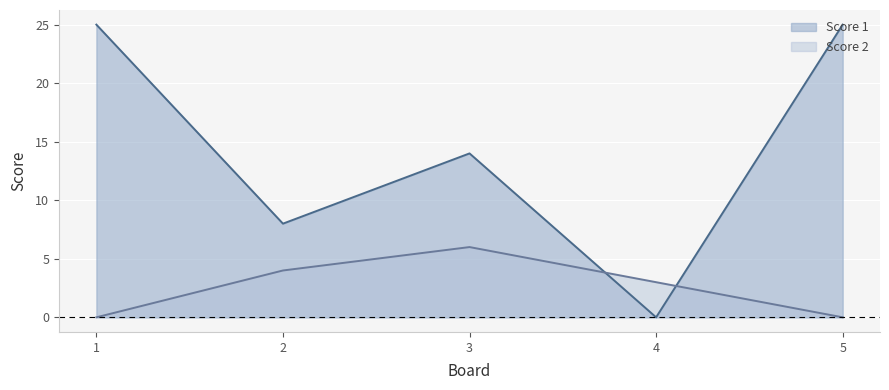

What is the total value across all series at 1?

25